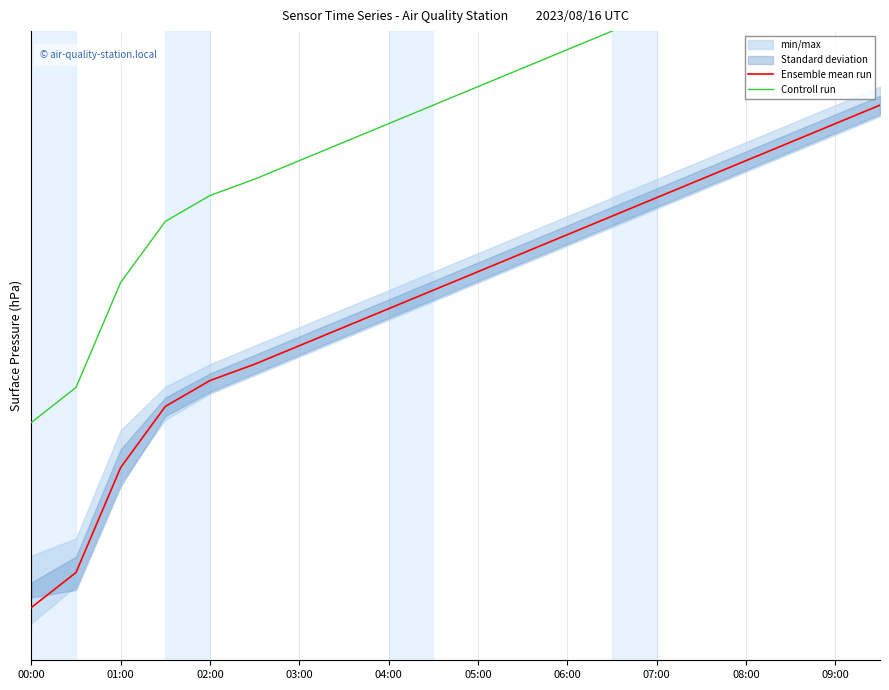

Reading left to right, what are all the values shown in this chart?

Ensemble mean run: 1017.3	1017.4	1017.7	1017.9	1018.0	1018.0	1018.0	1018.1	1018.1	1018.2	1018.2	1018.3	1018.4	1018.4	1018.5	1018.5	1018.5	1018.6	1018.6	1018.7
Controll run: 1017.8	1017.9	1018.2	1018.4	1018.5	1018.5	1018.5	1018.6	1018.6	1018.7	1018.8	1018.8	1018.9	1018.9	1019.0	1019.0	1019.0	1019.1	1019.1	1019.2